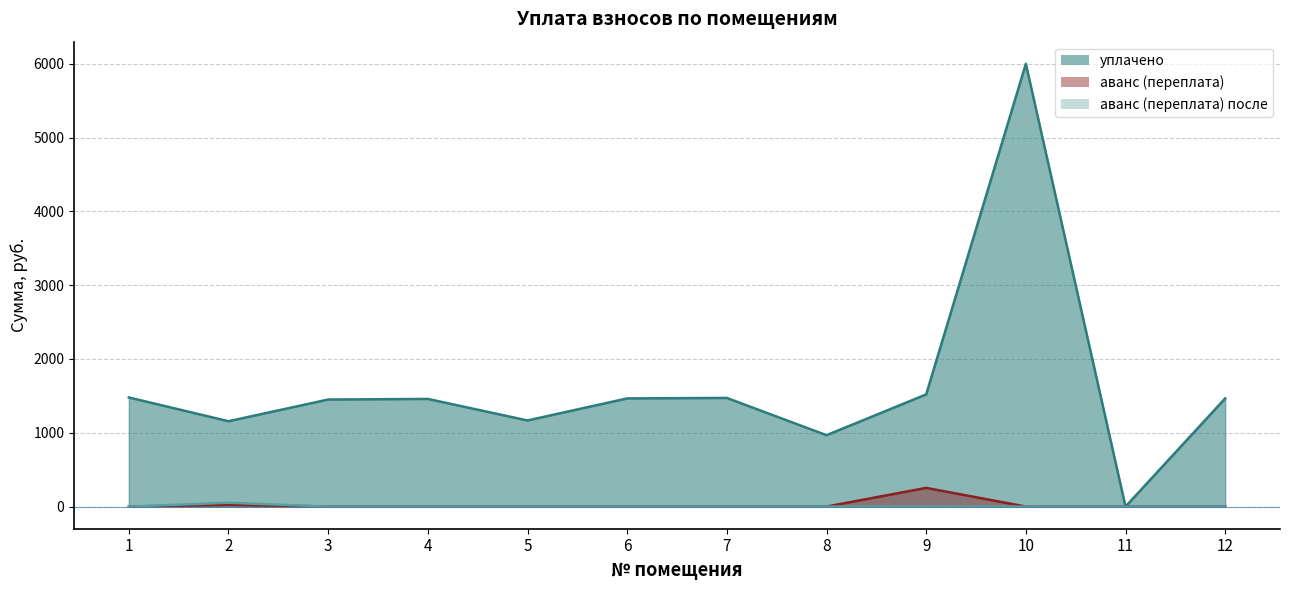

What is the highest value of the аванс (переплата) series?

253.3